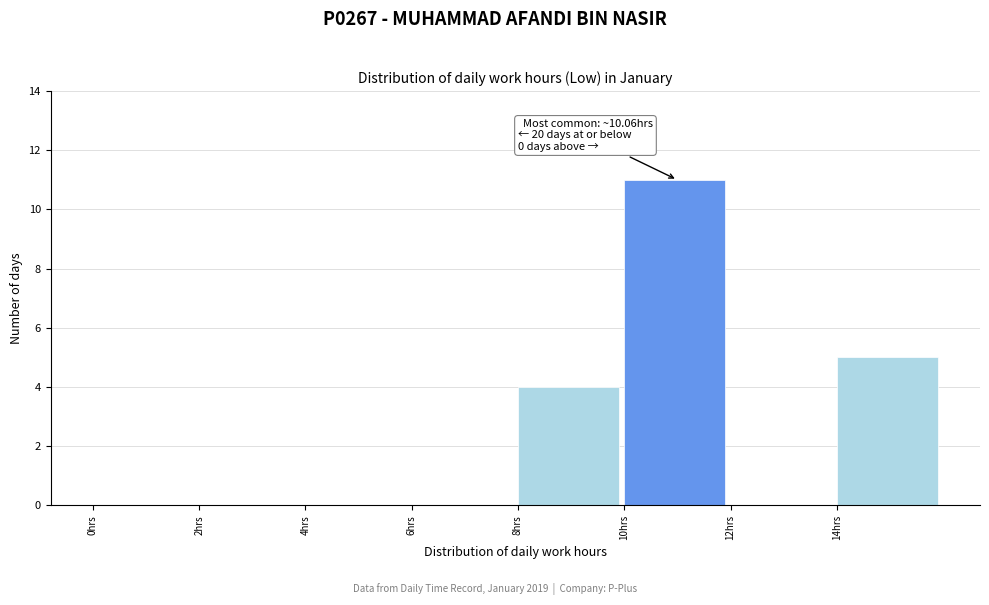

Which range on the x-axis has the tallest bar?

10 to 12